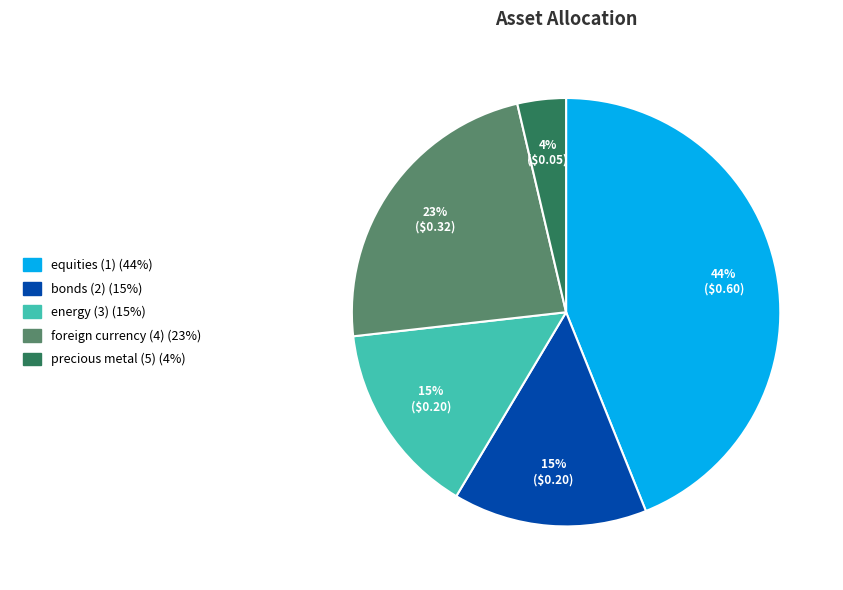

Is energy (3) the majority of the pie?

No